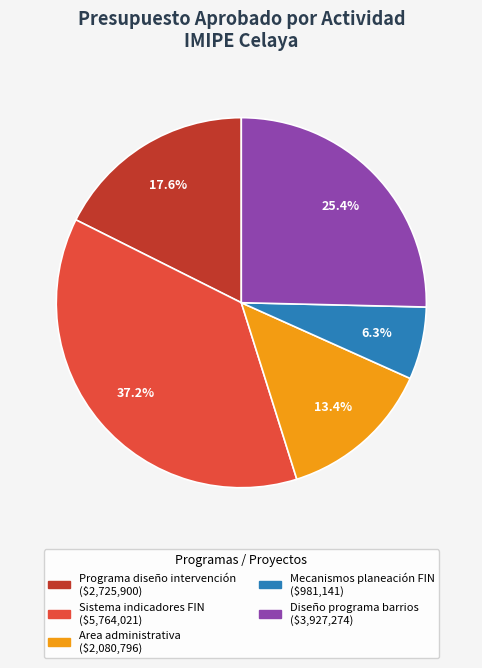

To the nearest percent, what is the difference between the largest and smallest slice percentages?

31%